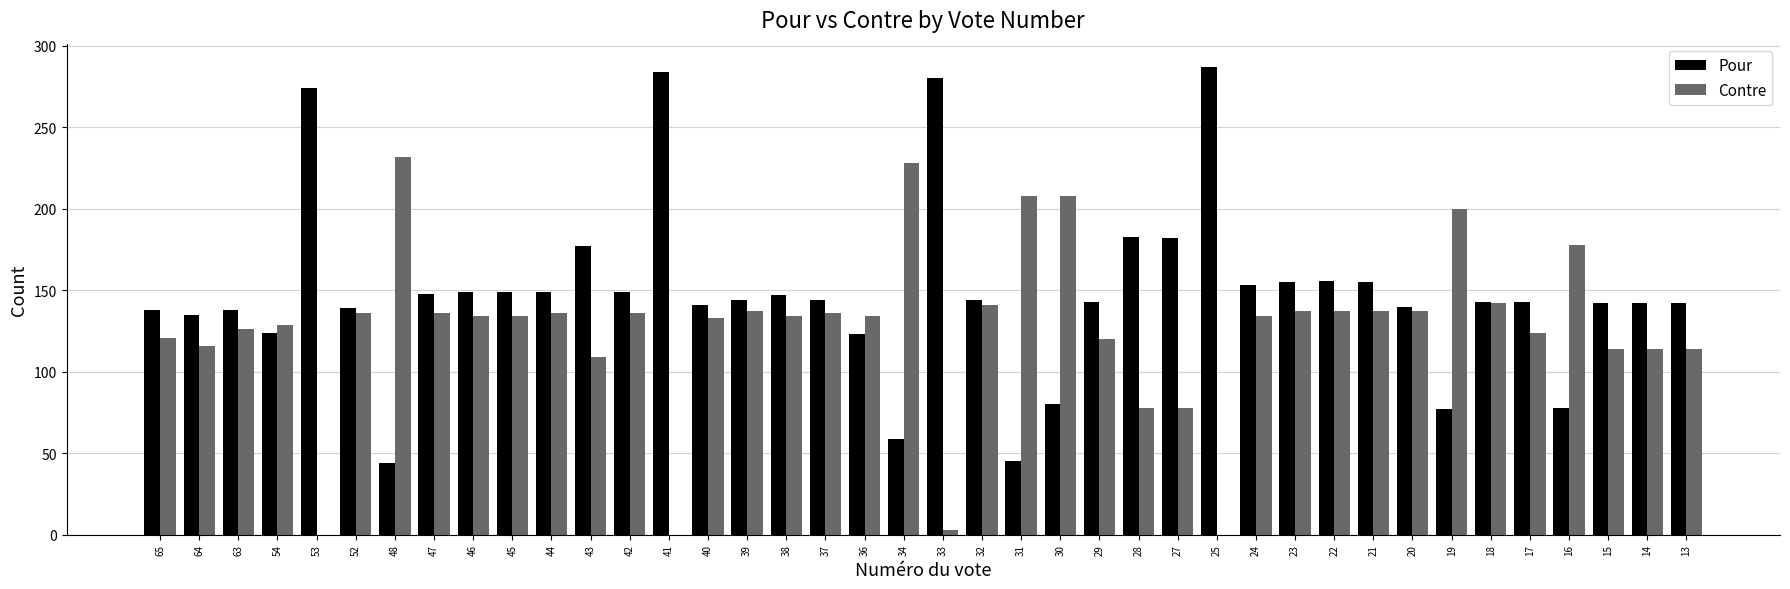

What are all the series names shown in the legend?

Pour, Contre